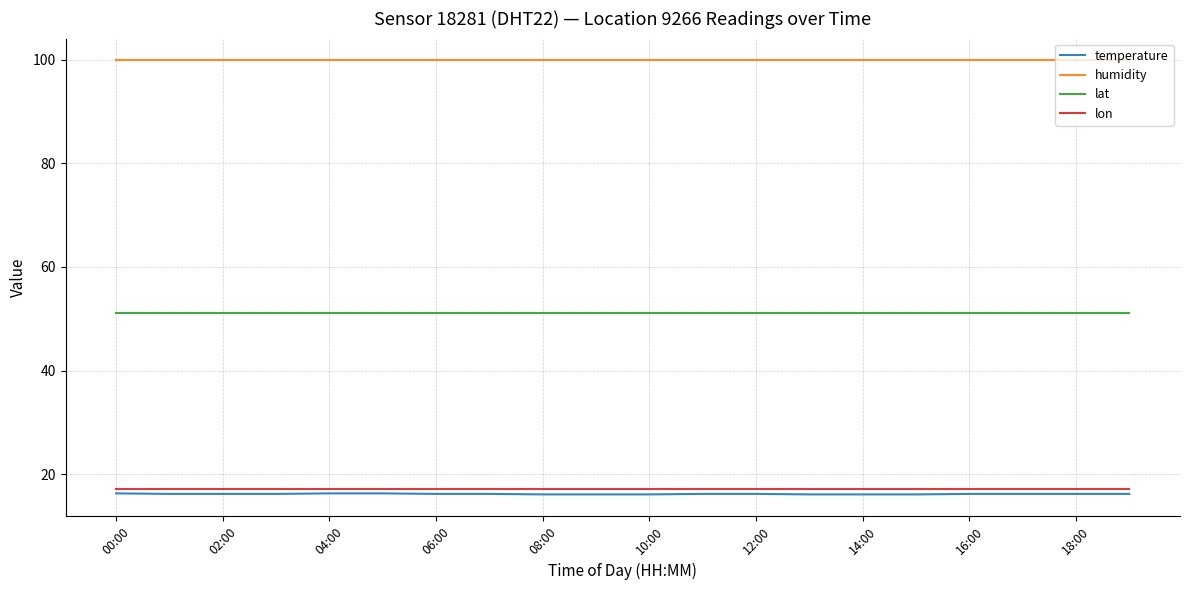

True or false: humidity and temperature intersect in this chart.

False